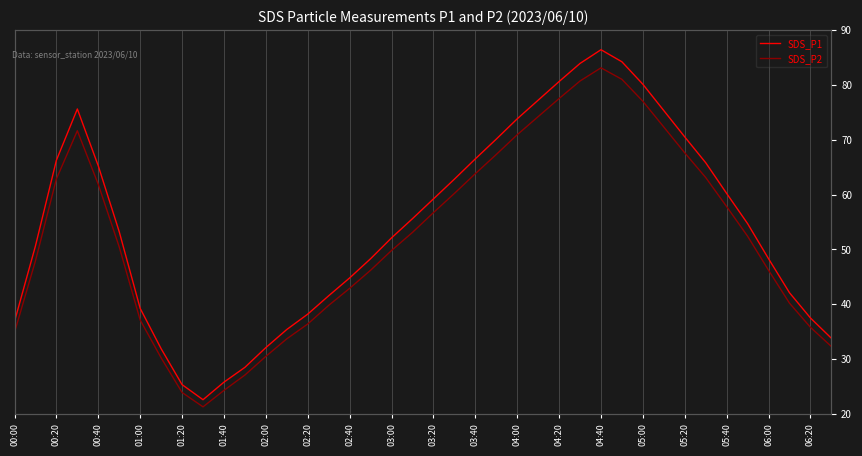

What is the total value across all series at 23?

137.4